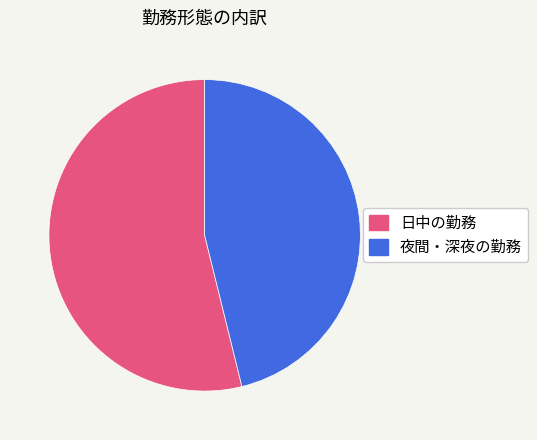

Is there a majority slice in this chart?

Yes